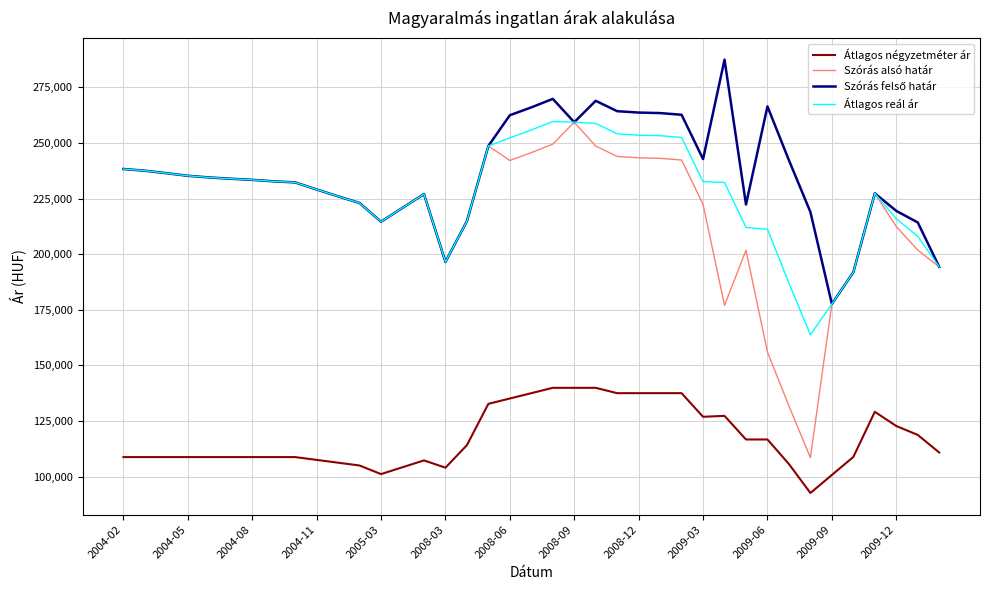

What is the maximum value for Szórás alsó határ?

259309